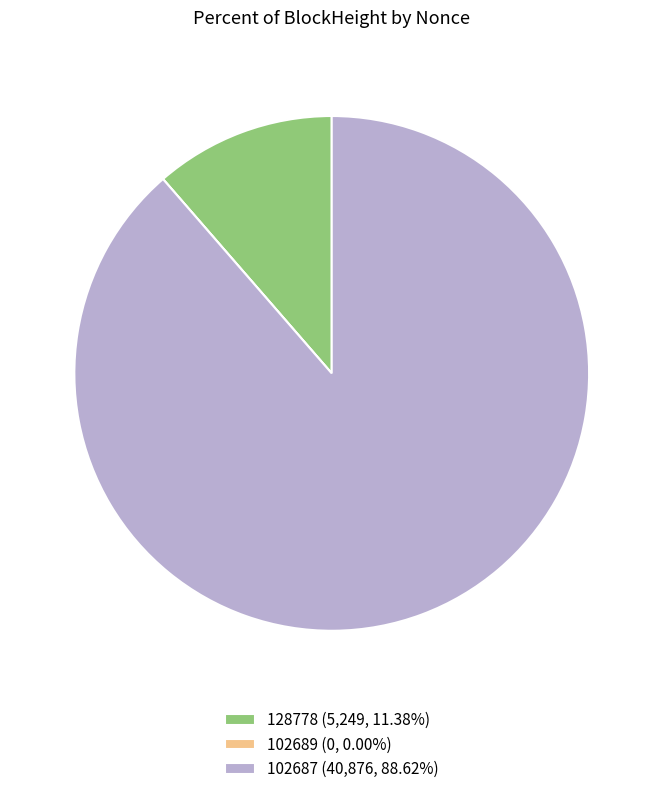

Do 102687 (40,876, 88.62%) and 128778 (5,249, 11.38%) together represent more than half of the pie?

Yes